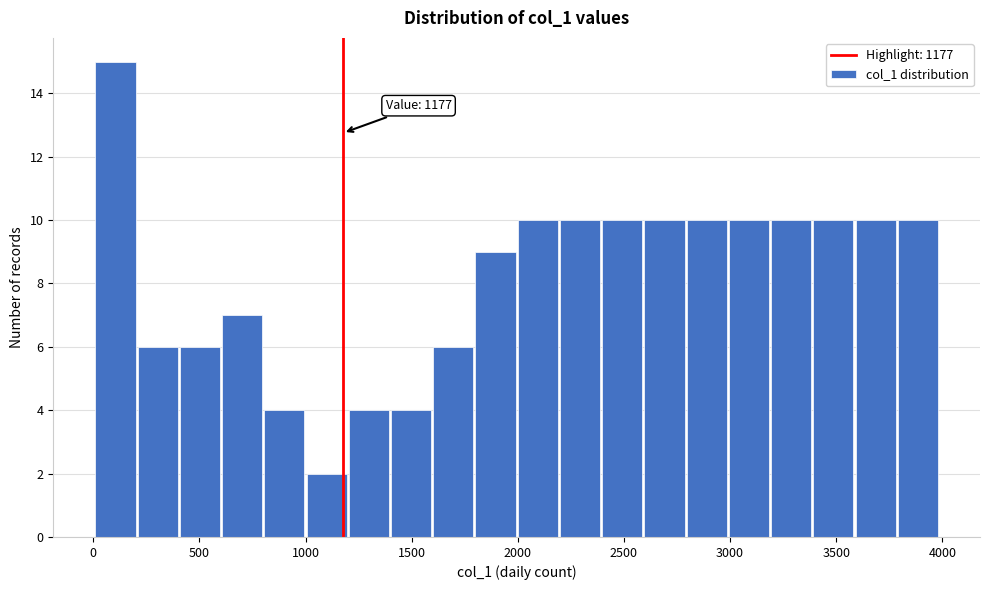

Around what value on the x-axis is the tallest bar? Give the approximate position of its centre, as read against the axis.

100